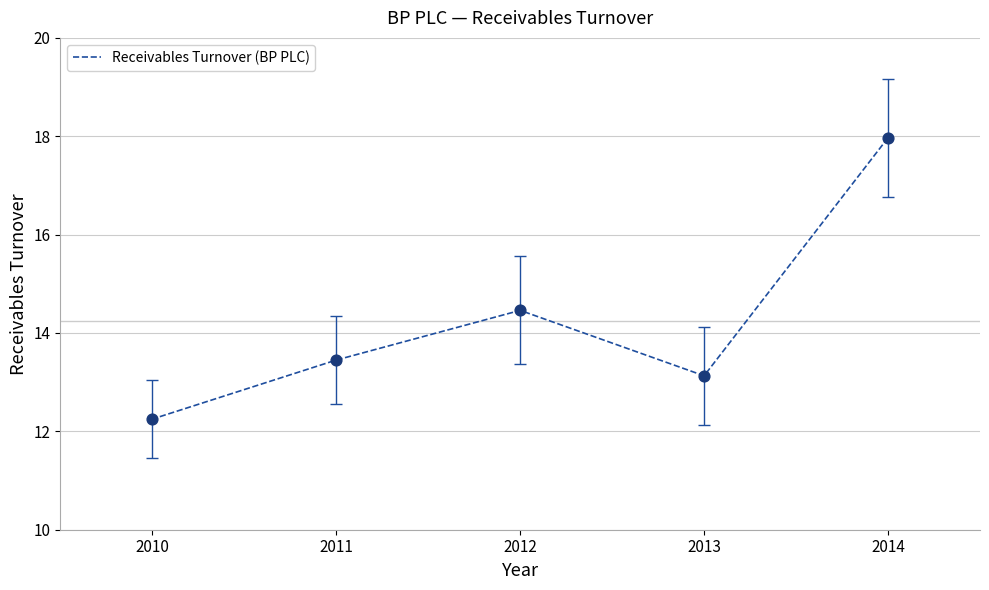

Which has a higher value, 2010 or 2011?

2011